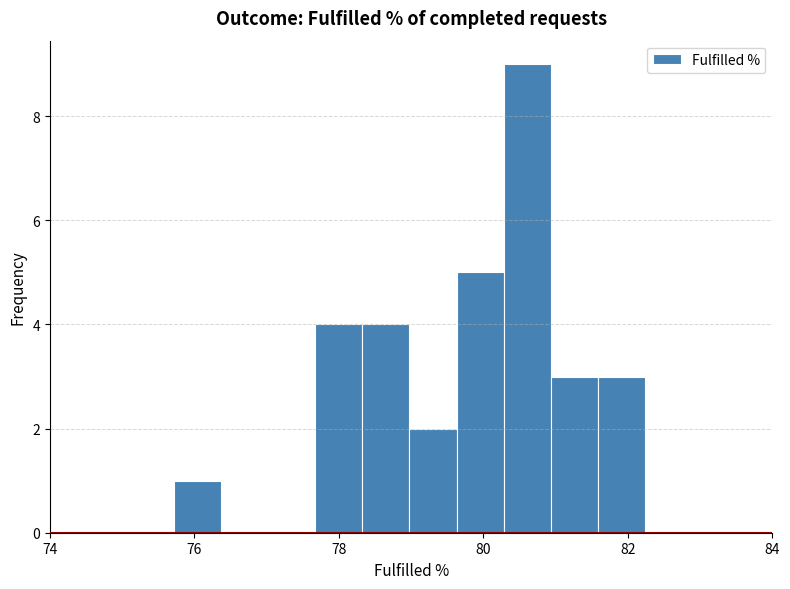

Around what value on the x-axis is the tallest bar? Give the approximate position of its centre, as read against the axis.

80.6